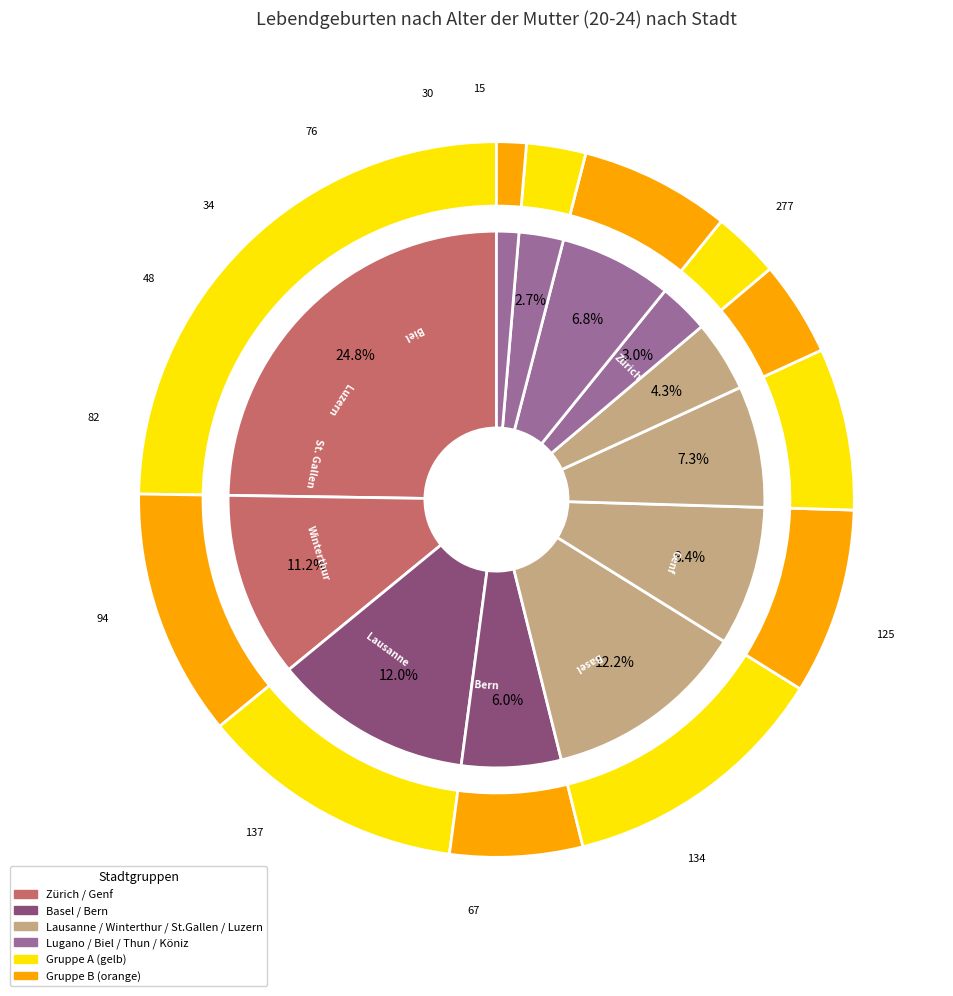

What is the change in value from Biel to Köniz?

-61